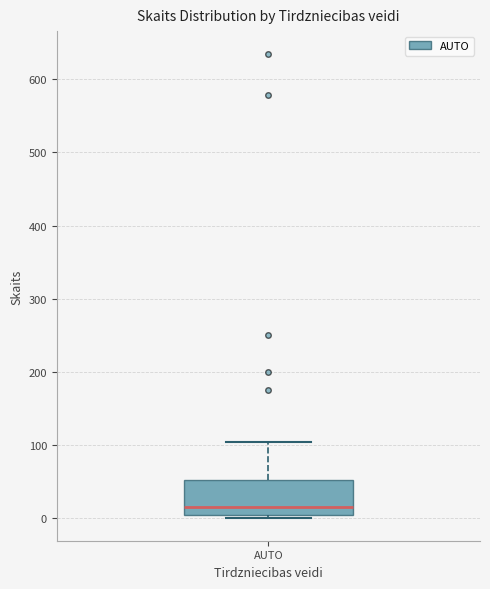

Read this box plot against the y-axis: the position of the median line, the range covered by the box, and the ends of both whiskers. The values are not printed on the chart, so give them approximately, as read against the axis.

median 20, box 10 to 50, whiskers 0 to 100